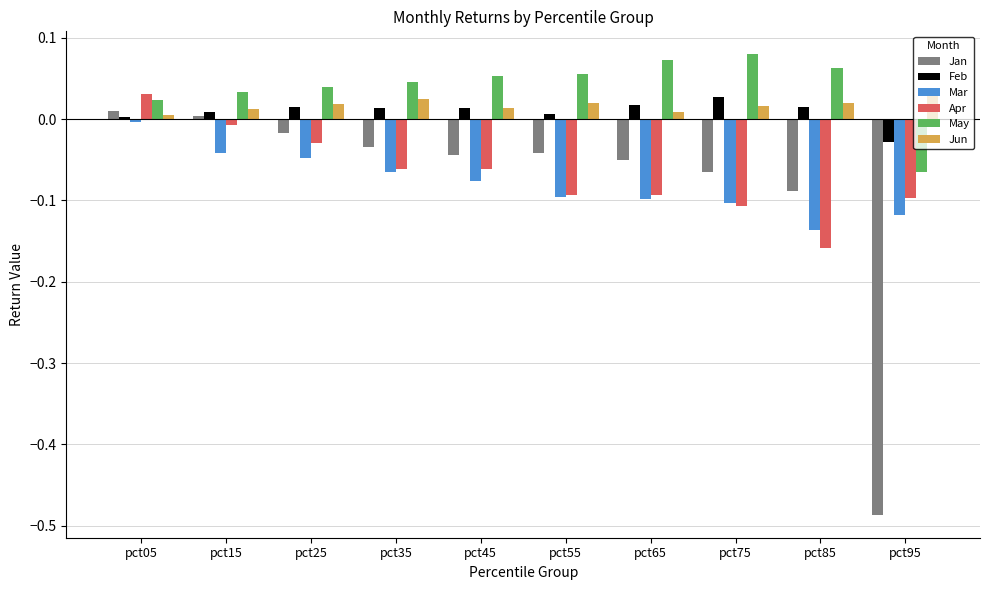

Which label corresponds to the smallest value in the chart?

pct95